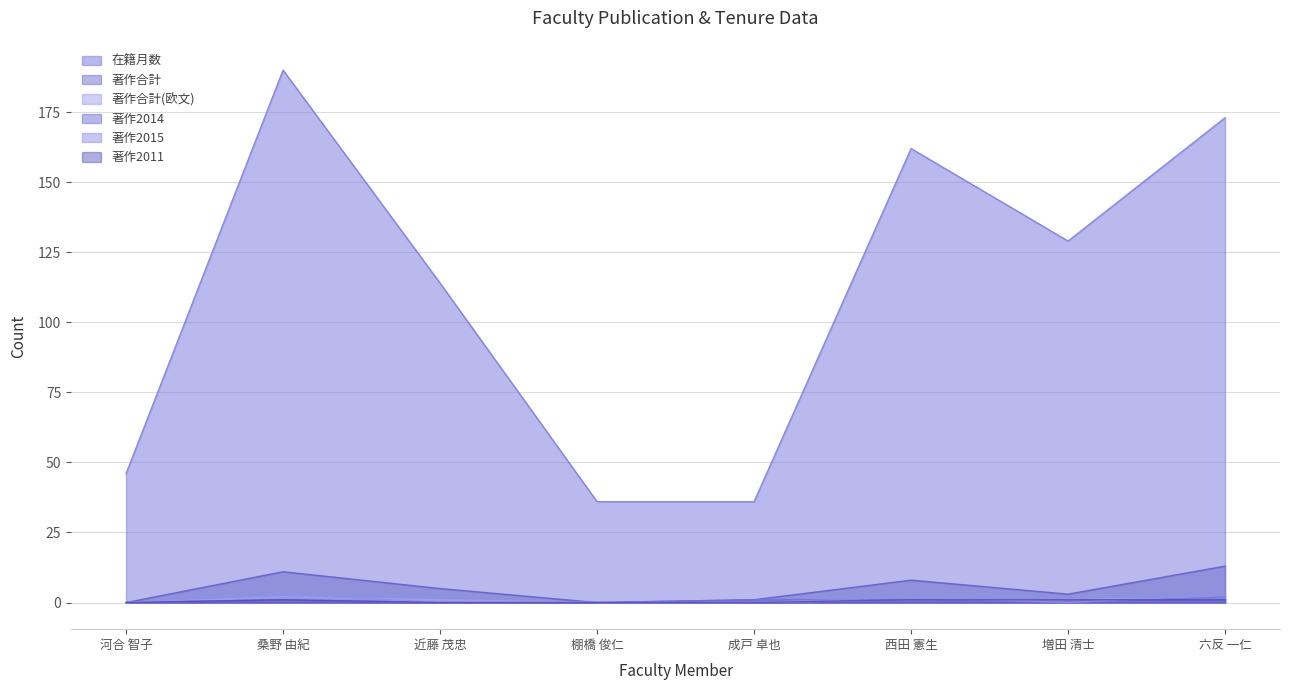

True or false: 在籍月数 has a value of 174 at 近藤 茂忠.

False